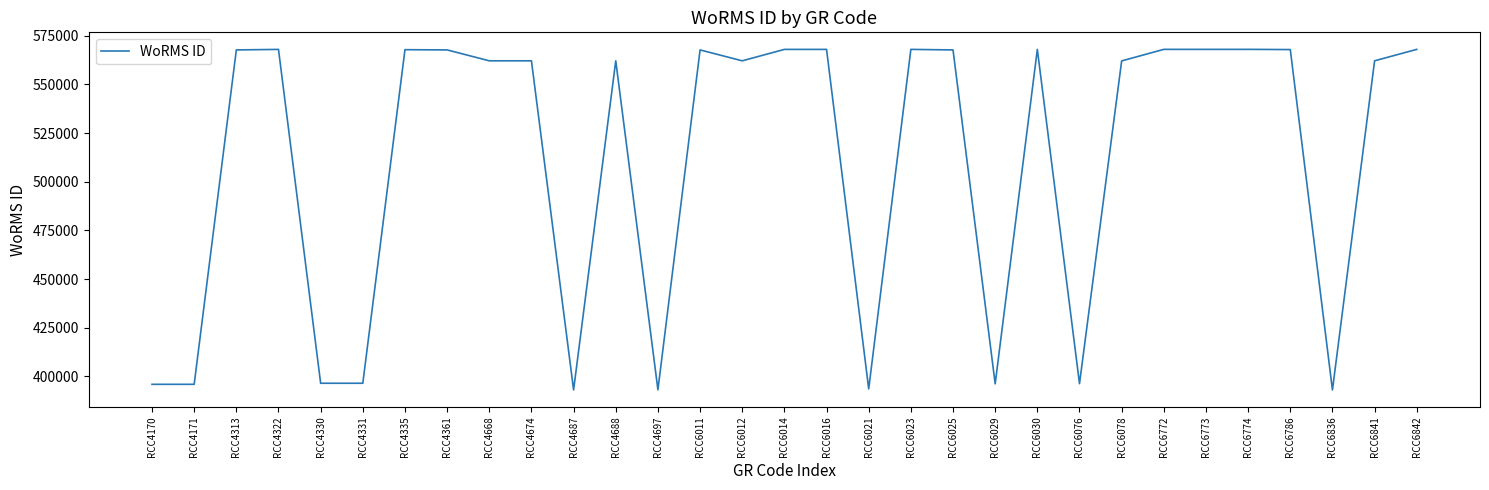

True or false: the data has more than 2 interior local peaks.

True